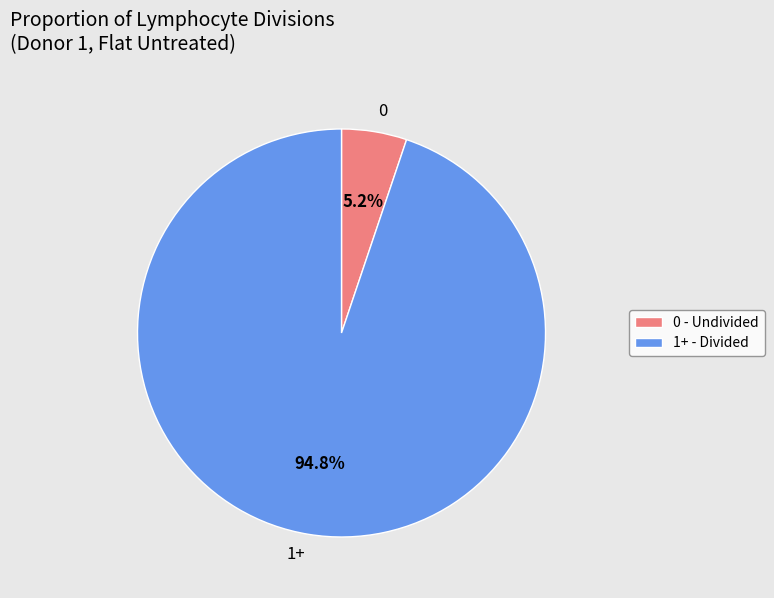

Which has a higher value, 1+ or 0?

1+